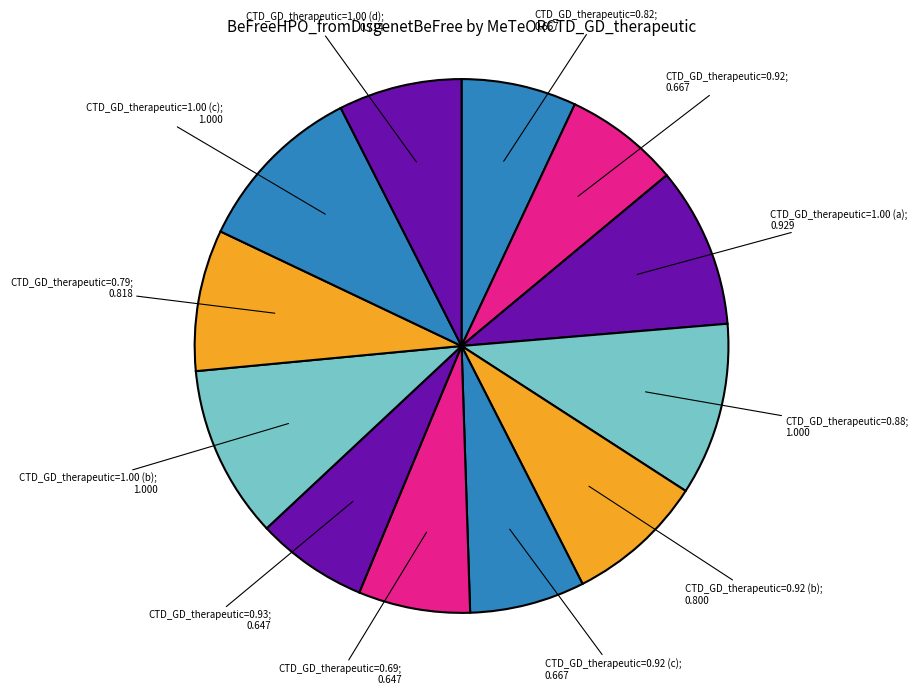

To the nearest percent, what is the difference between the largest and smallest slice percentages?

4%